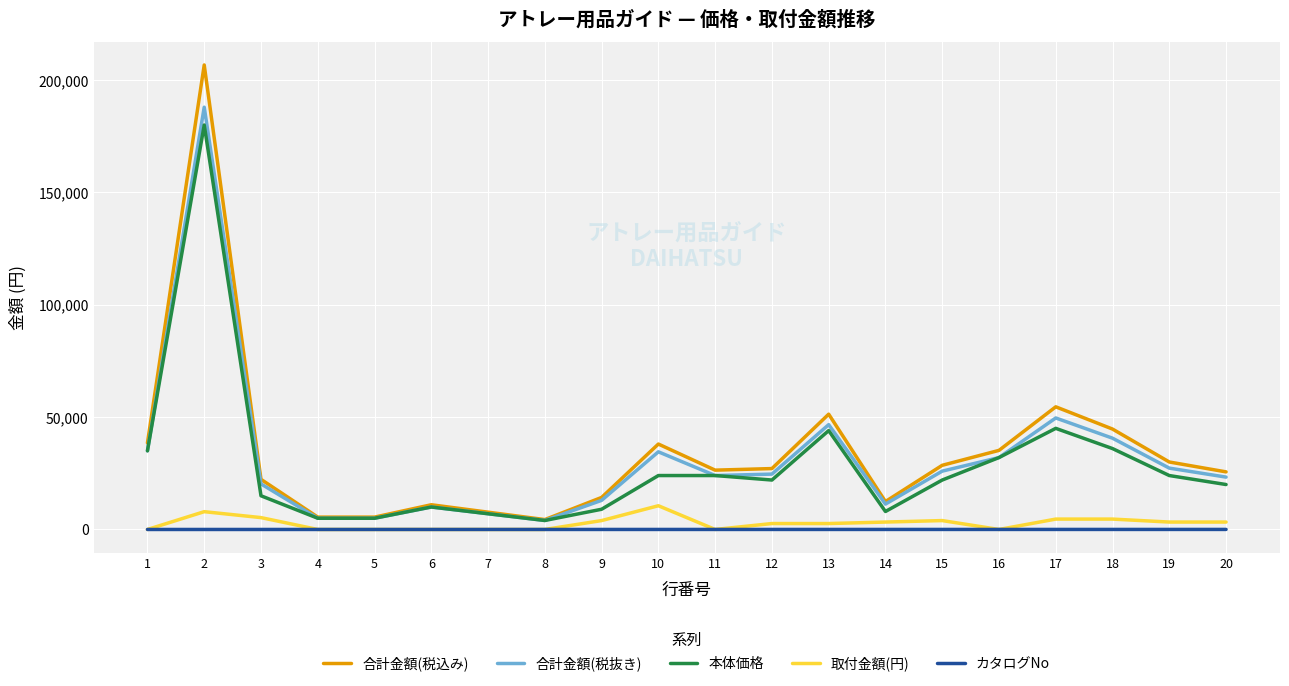

How many values in the 本体価格 series are below 22000?

9